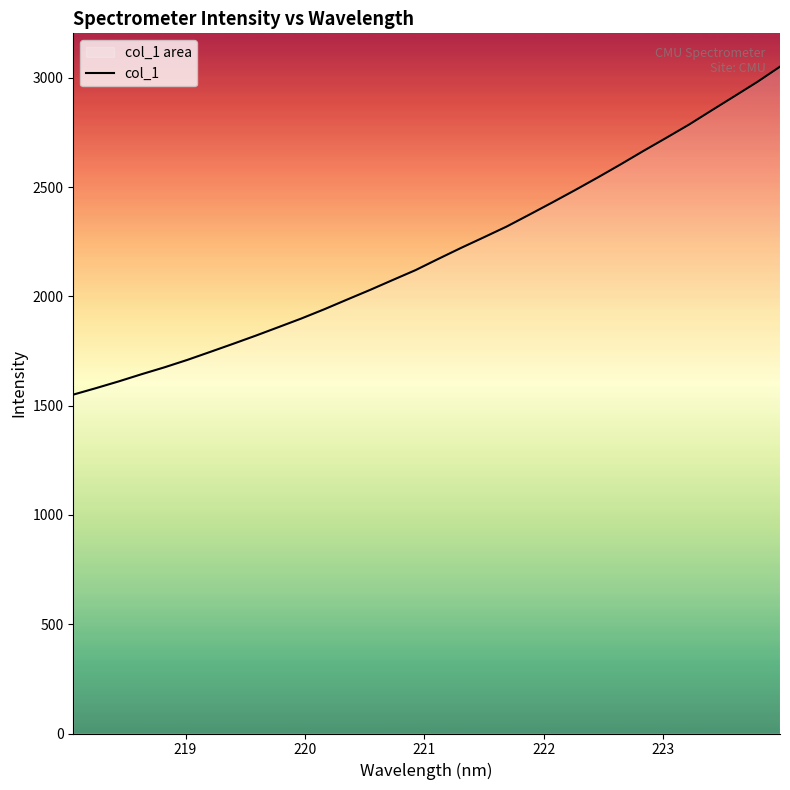

What is the greatest value displayed?

3050.9